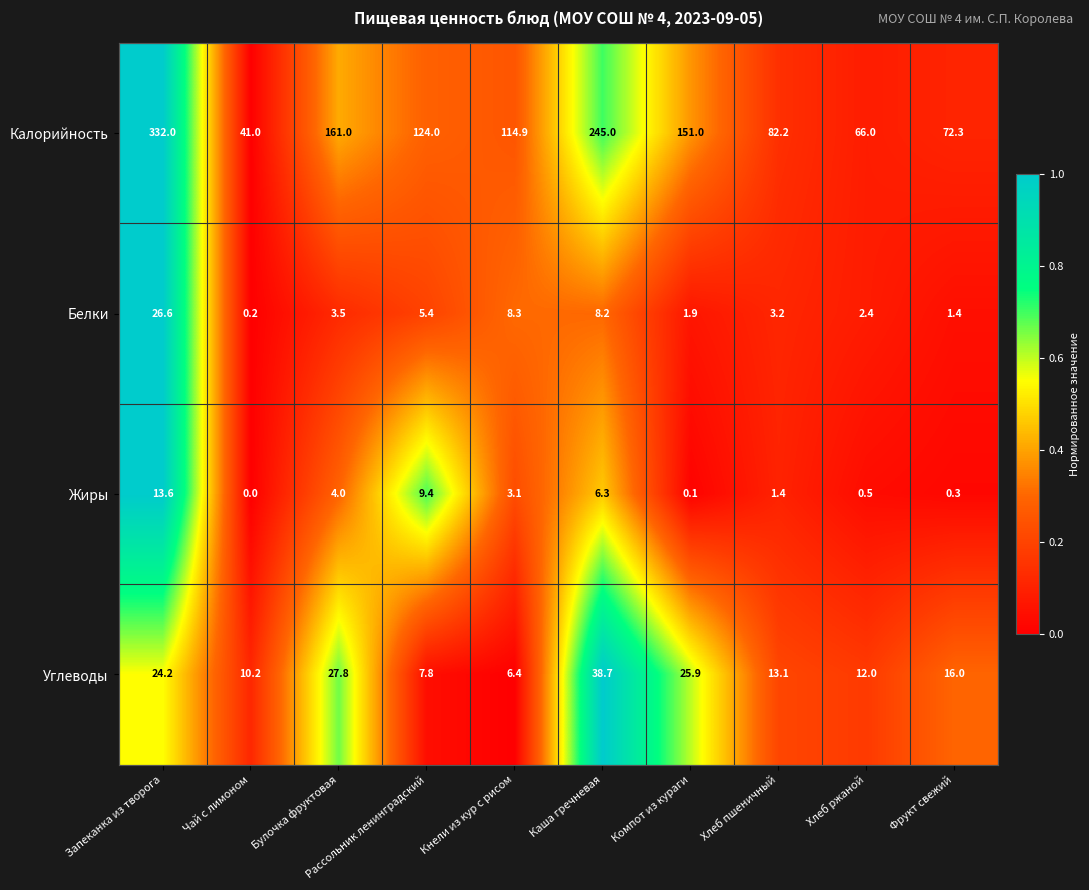

What value does the Калорийность series have at Кнели из кур с рисом?

114.9